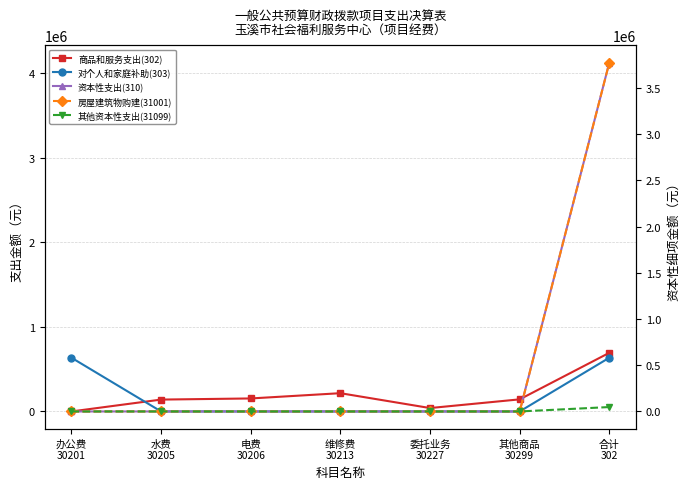

Which series has the largest total across all categories?

资本性支出(310)